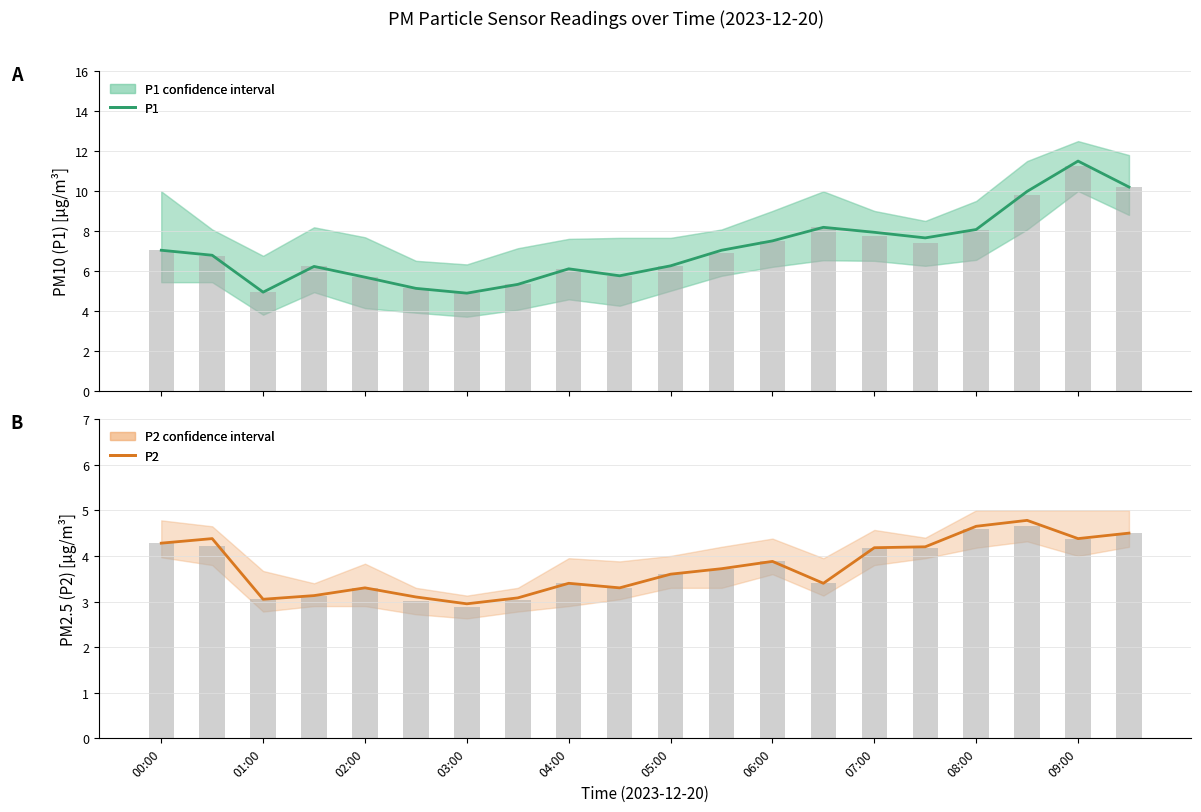

How many values in the P2 series are below 3?

1